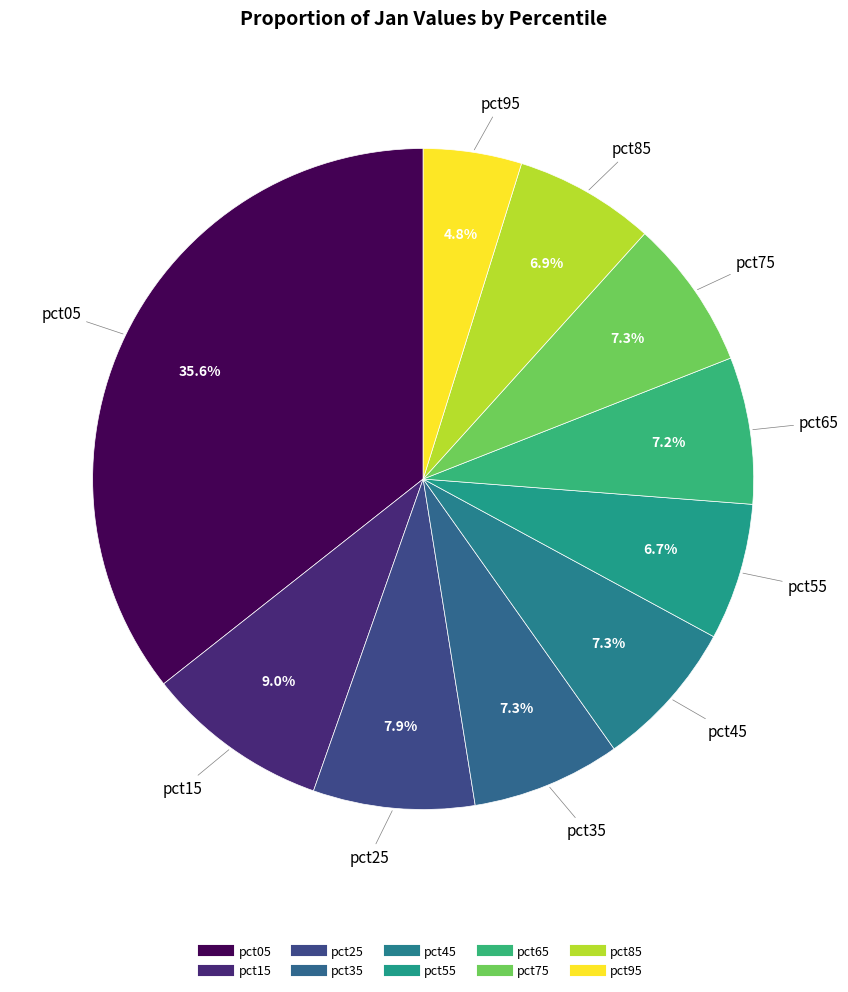

Count the number of slices in the pie.

10